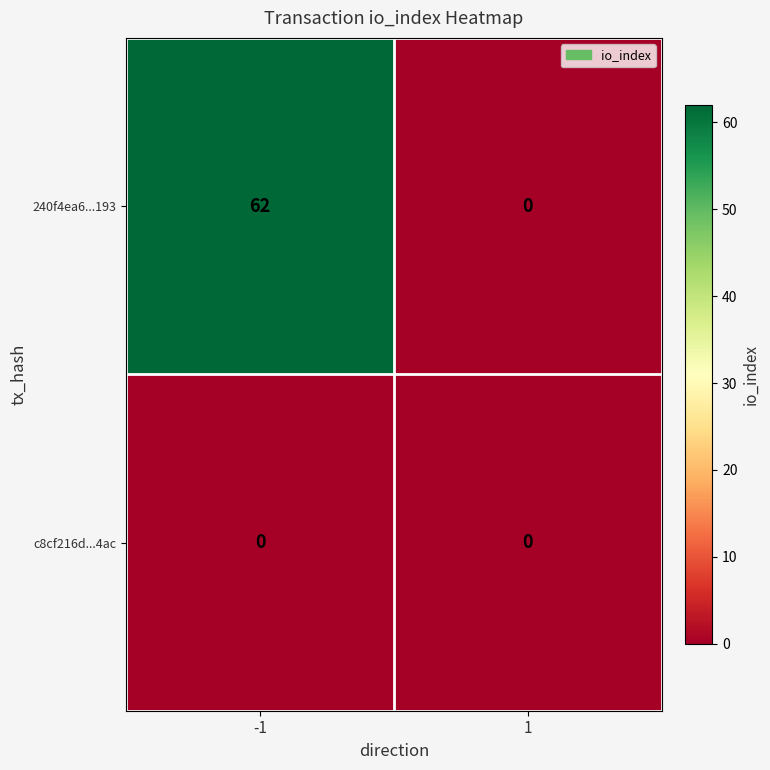

What is the average value of the 240f4ea6...193 series?

31